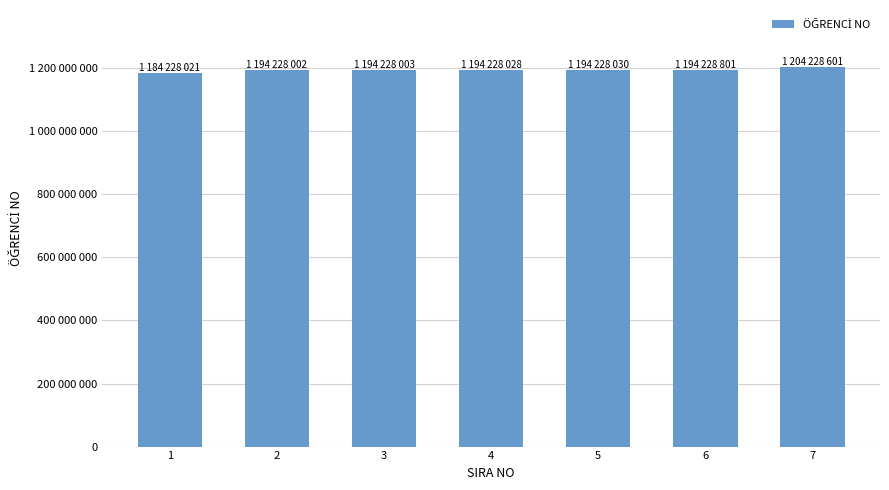

What is the sum of the values at 4 and 5?

2388456058